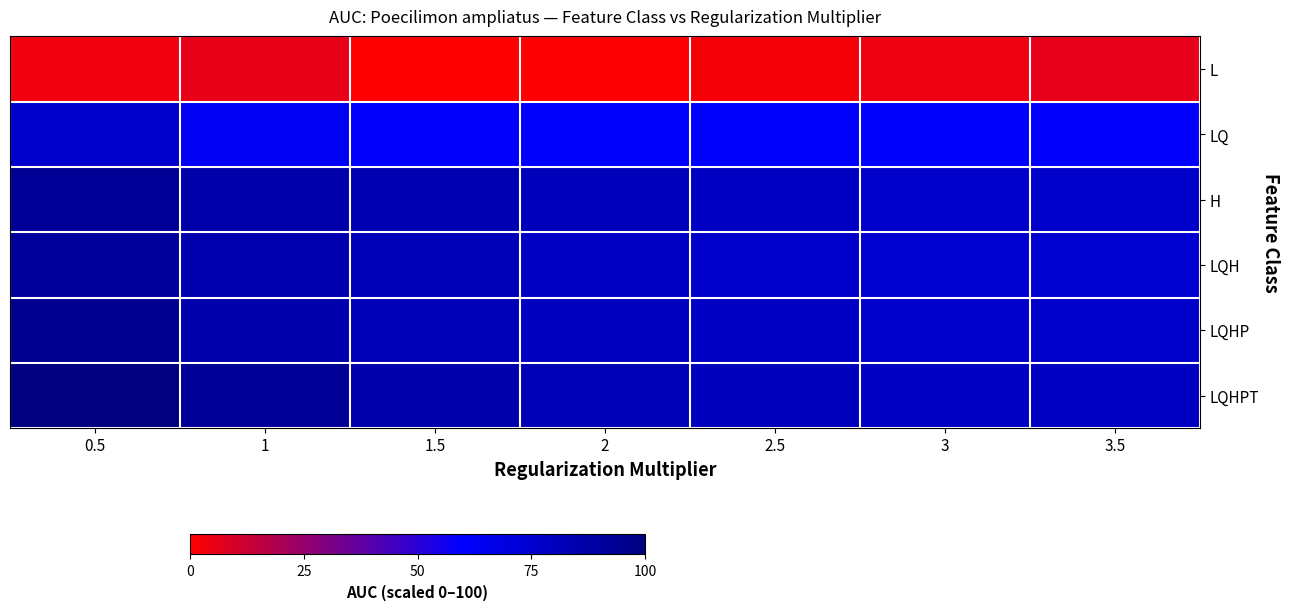

Reading left to right, what are all the values shown in this chart?

L: 0.5=3.3	1=5.5	1.5=0.0	2=0.7	2.5=2.3	3=4.1	3.5=6.1
LQ: 0.5=75.5	1=63.0	1.5=61.1	2=60.2	2.5=60.3	3=60.5	3.5=60.7
H: 0.5=92.7	1=86.6	1.5=83.7	2=81.2	2.5=78.6	3=76.1	3.5=76.1
LQH: 0.5=91.0	1=85.0	1.5=81.8	2=78.1	2.5=75.9	3=74.4	3.5=74.4
LQHP: 0.5=95.3	1=85.9	1.5=82.1	2=80.3	2.5=77.9	3=76.1	3.5=76.1
LQHPT: 0.5=100.0	1=92.6	1.5=85.8	2=82.5	2.5=80.6	3=78.6	3.5=78.6